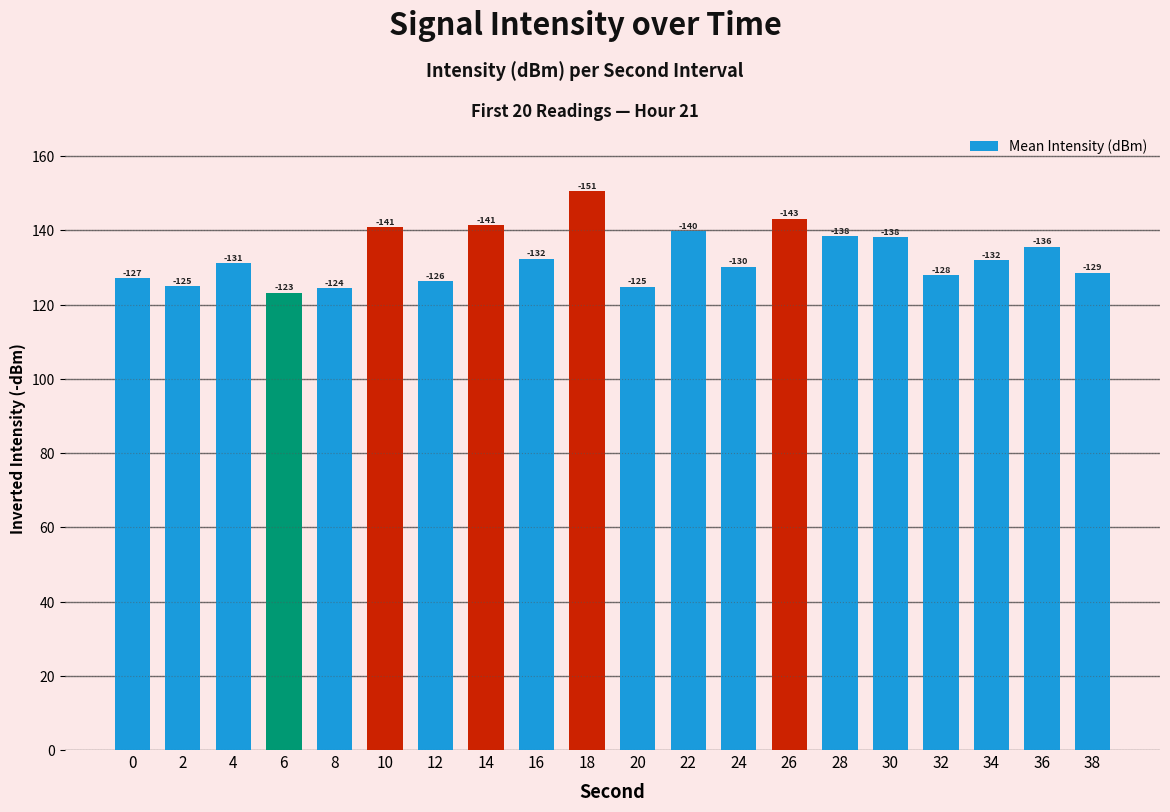

What is the change in value from 8 to 30?

+13.8